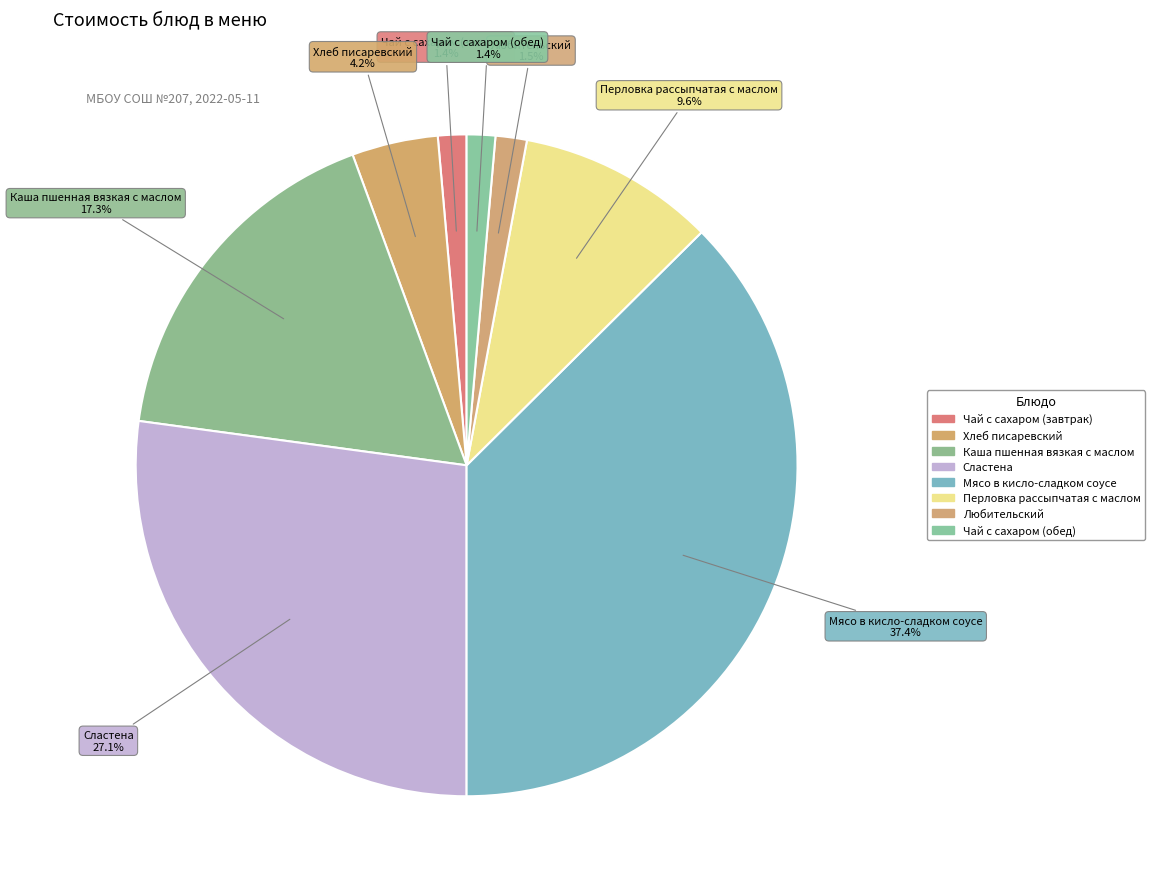

Between Каша пшенная вязкая с маслом and Мясо в кисло-сладком соусе, which is larger?

Мясо в кисло-сладком соусе